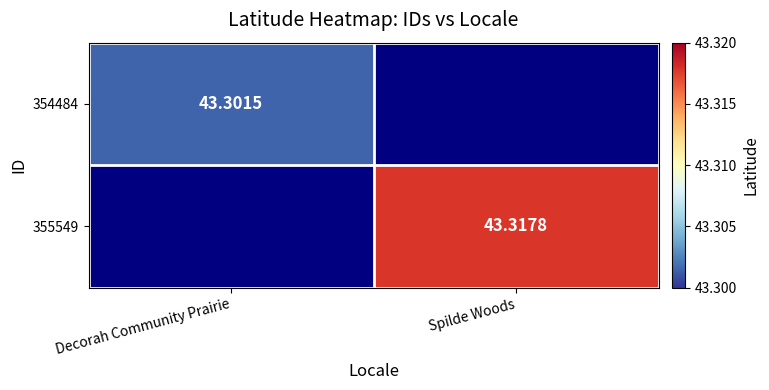

At how many categories does at least one series exceed 6?

2